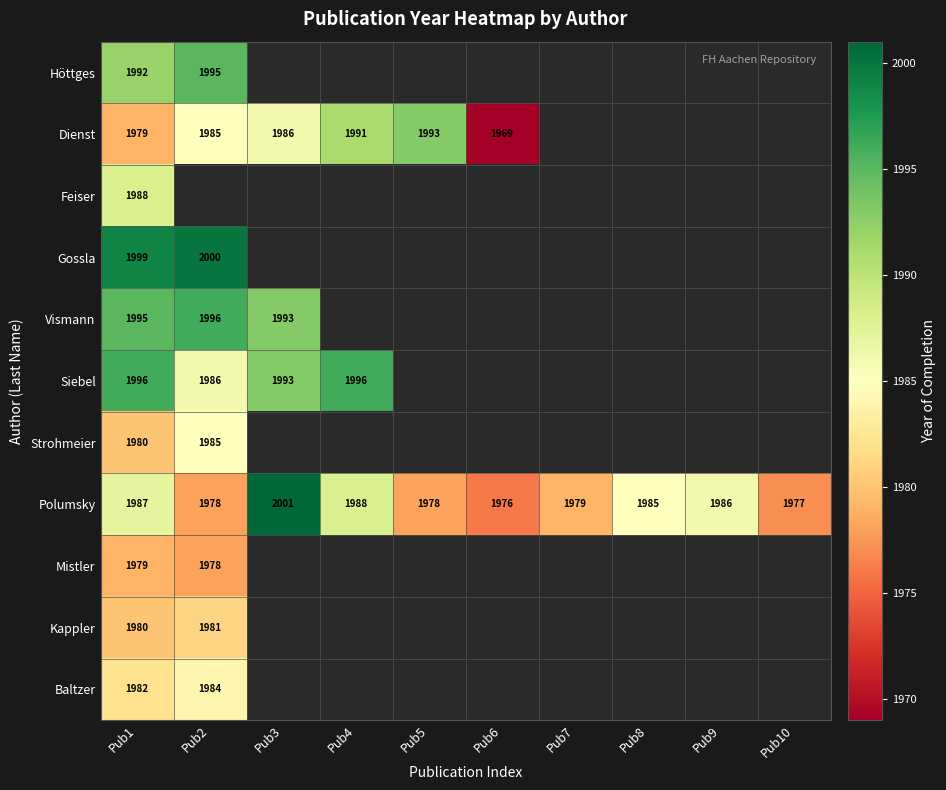

How many series are shown in this chart?

11